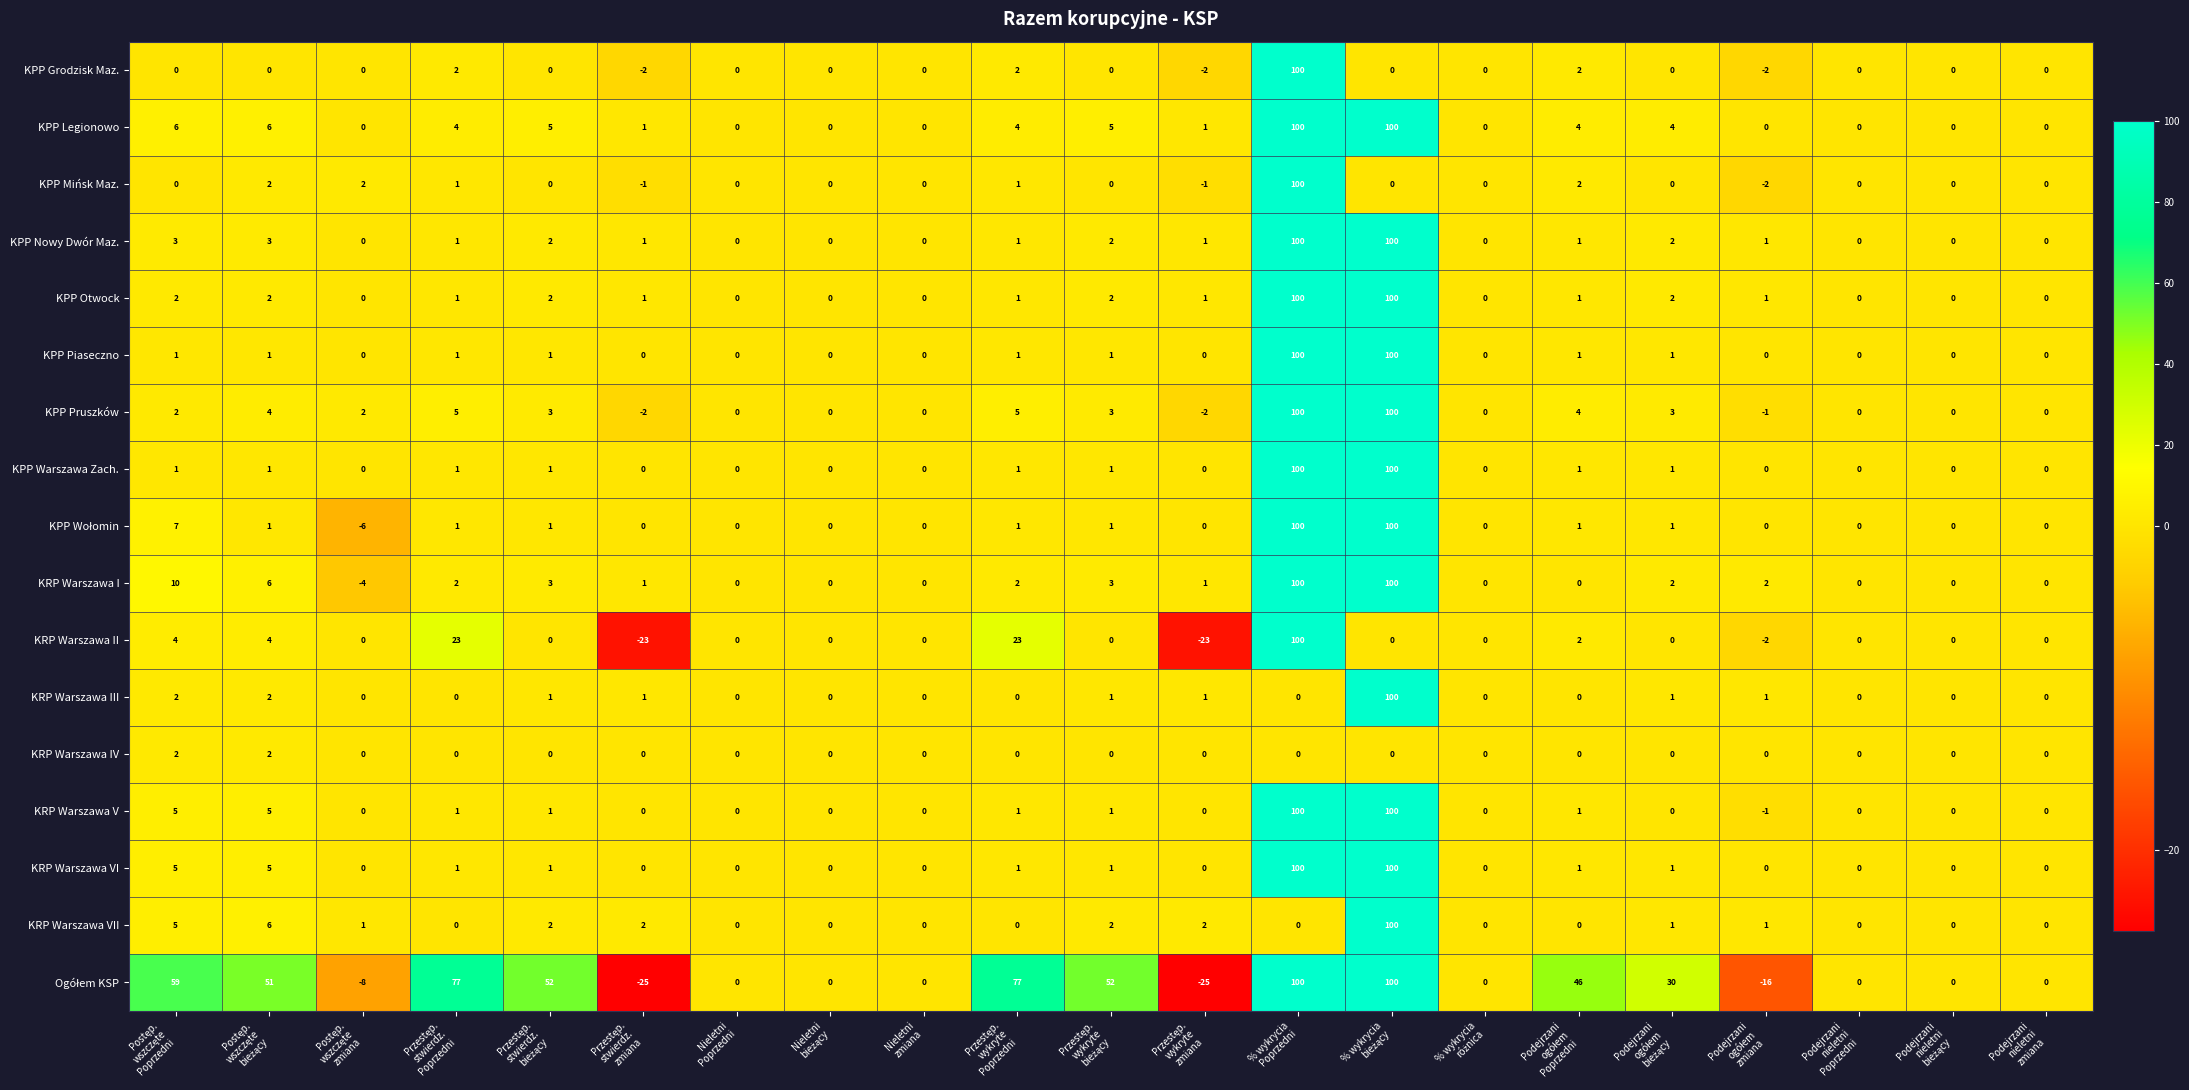

At how many categories does at least one series exceed 54?

5